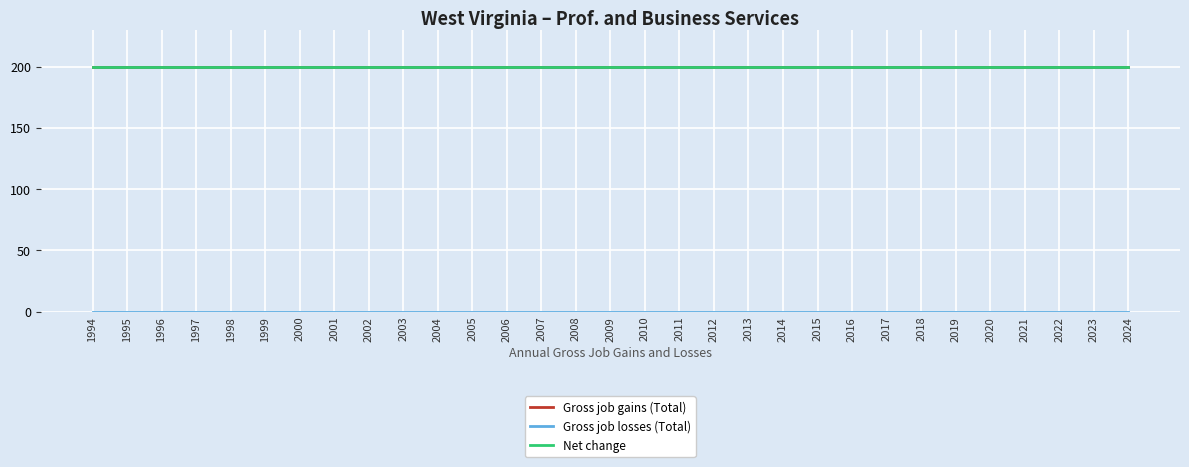

Does the chart display data point markers on the line(s)?

No